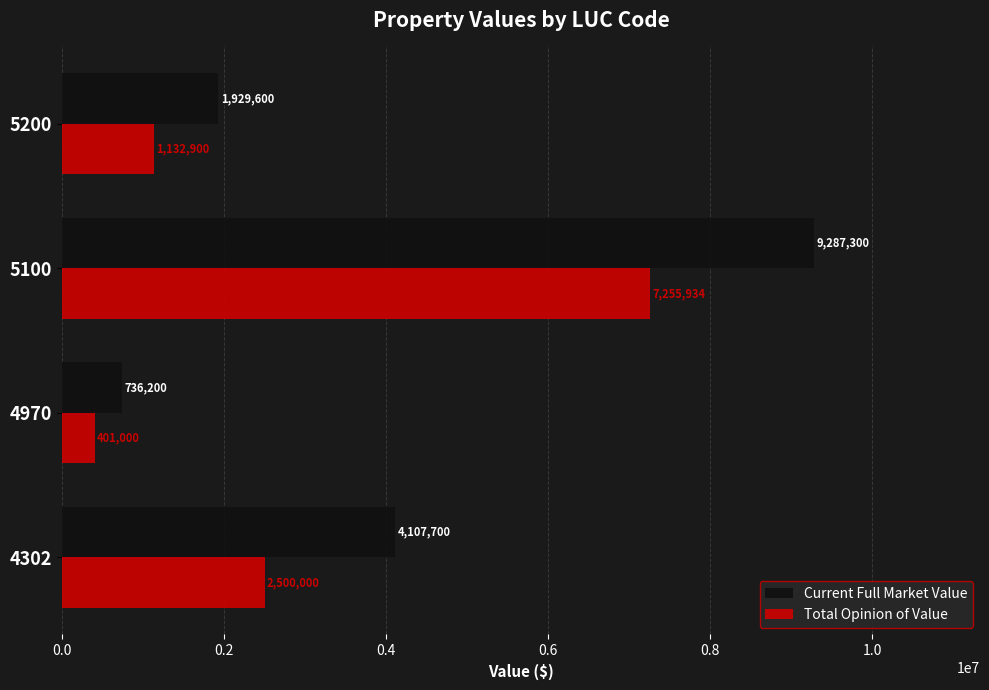

What is the total value across all series at 5200?

3062500